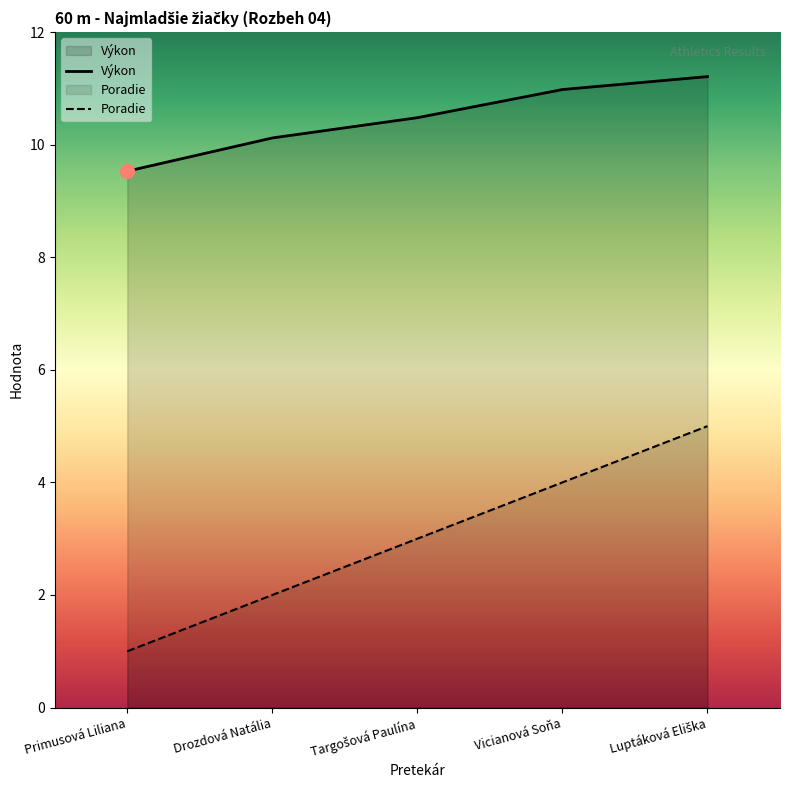

True or false: Poradie has more than 2 interior local peaks.

False